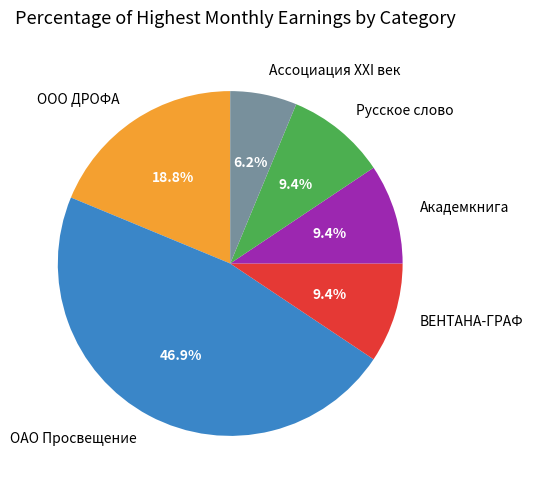

How many slices are in this pie chart?

6